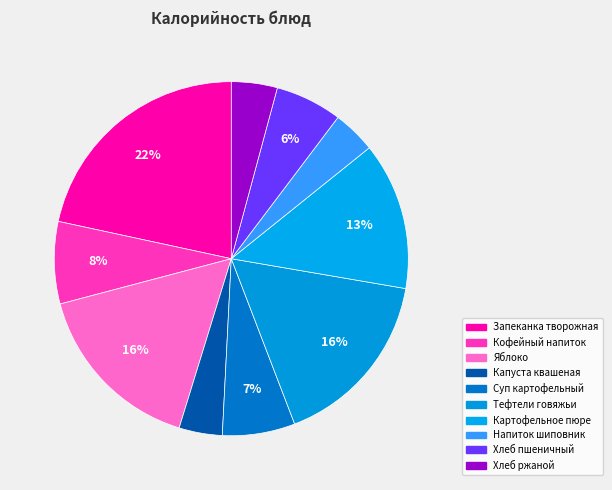

How many segments does this pie chart have?

10